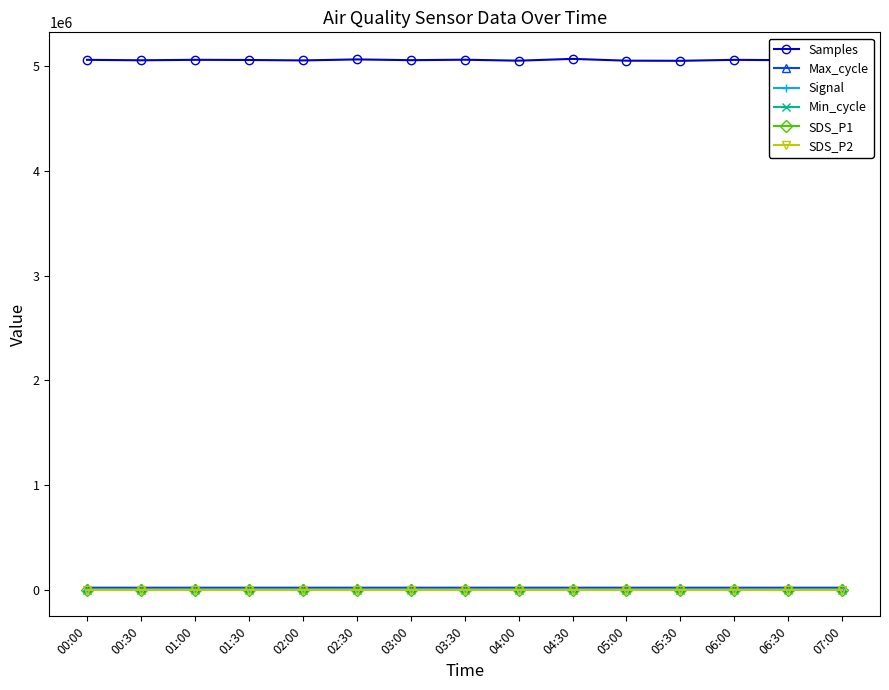

What is the label of the 6th point from the right?

04:30